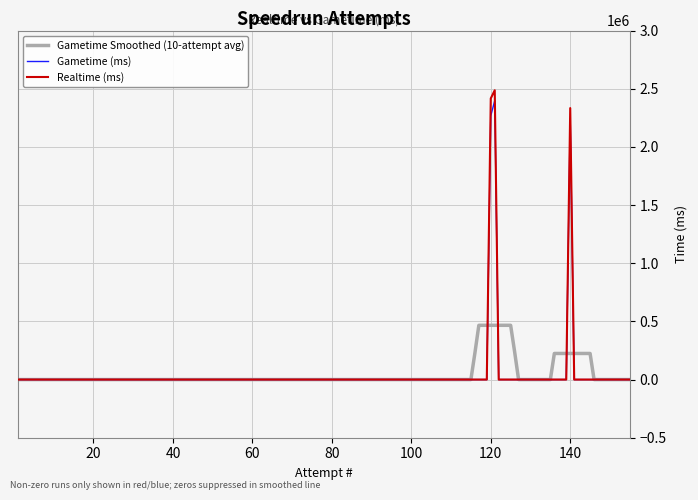

How many series are shown in this chart?

3